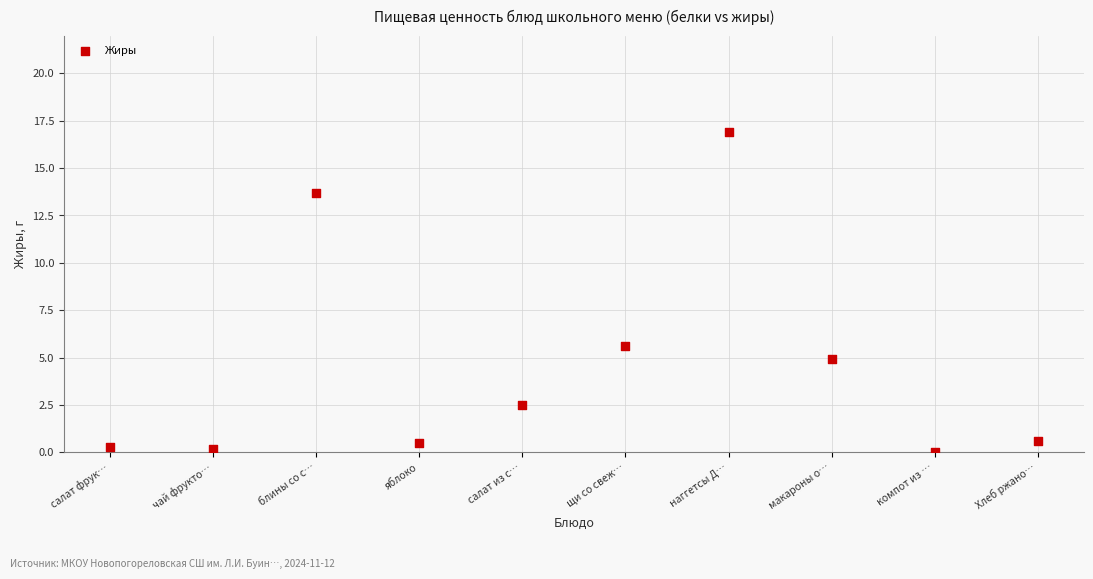

What is the average Y value?

4.5